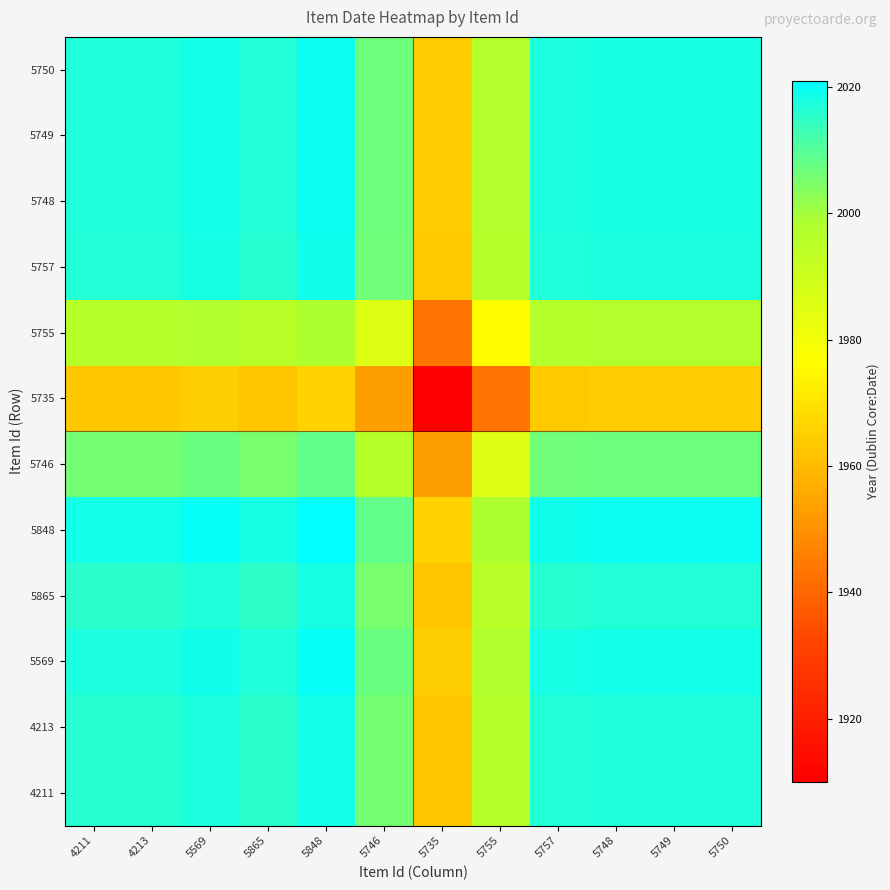

Reading right to left, what are all the values shown in this chart?

4211: 5750=2017.0	5749=2017.0	5748=2017.0	5757=2016.5	5755=1996.0	5735=1963.0	5746=2006.0	5848=2018.5	5865=2015.5	5569=2017.5	4213=2016.0	4211=2016.0
4213: 5750=2017.0	5749=2017.0	5748=2017.0	5757=2016.5	5755=1996.0	5735=1963.0	5746=2006.0	5848=2018.5	5865=2015.5	5569=2017.5	4213=2016.0	4211=2016.0
5569: 5750=2018.5	5749=2018.5	5748=2018.5	5757=2018.0	5755=1997.5	5735=1964.5	5746=2007.5	5848=2020.0	5865=2017.0	5569=2019.0	4213=2017.5	4211=2017.5
5865: 5750=2016.5	5749=2016.5	5748=2016.5	5757=2016.0	5755=1995.5	5735=1962.5	5746=2005.5	5848=2018.0	5865=2015.0	5569=2017.0	4213=2015.5	4211=2015.5
5848: 5750=2019.5	5749=2019.5	5748=2019.5	5757=2019.0	5755=1998.5	5735=1965.5	5746=2008.5	5848=2021.0	5865=2018.0	5569=2020.0	4213=2018.5	4211=2018.5
5746: 5750=2007.0	5749=2007.0	5748=2007.0	5757=2006.5	5755=1986.0	5735=1953.0	5746=1996.0	5848=2008.5	5865=2005.5	5569=2007.5	4213=2006.0	4211=2006.0
5735: 5750=1964.0	5749=1964.0	5748=1964.0	5757=1963.5	5755=1943.0	5735=1910.0	5746=1953.0	5848=1965.5	5865=1962.5	5569=1964.5	4213=1963.0	4211=1963.0
5755: 5750=1997.0	5749=1997.0	5748=1997.0	5757=1996.5	5755=1976.0	5735=1943.0	5746=1986.0	5848=1998.5	5865=1995.5	5569=1997.5	4213=1996.0	4211=1996.0
5757: 5750=2017.5	5749=2017.5	5748=2017.5	5757=2017.0	5755=1996.5	5735=1963.5	5746=2006.5	5848=2019.0	5865=2016.0	5569=2018.0	4213=2016.5	4211=2016.5
5748: 5750=2018.0	5749=2018.0	5748=2018.0	5757=2017.5	5755=1997.0	5735=1964.0	5746=2007.0	5848=2019.5	5865=2016.5	5569=2018.5	4213=2017.0	4211=2017.0
5749: 5750=2018.0	5749=2018.0	5748=2018.0	5757=2017.5	5755=1997.0	5735=1964.0	5746=2007.0	5848=2019.5	5865=2016.5	5569=2018.5	4213=2017.0	4211=2017.0
5750: 5750=2018.0	5749=2018.0	5748=2018.0	5757=2017.5	5755=1997.0	5735=1964.0	5746=2007.0	5848=2019.5	5865=2016.5	5569=2018.5	4213=2017.0	4211=2017.0